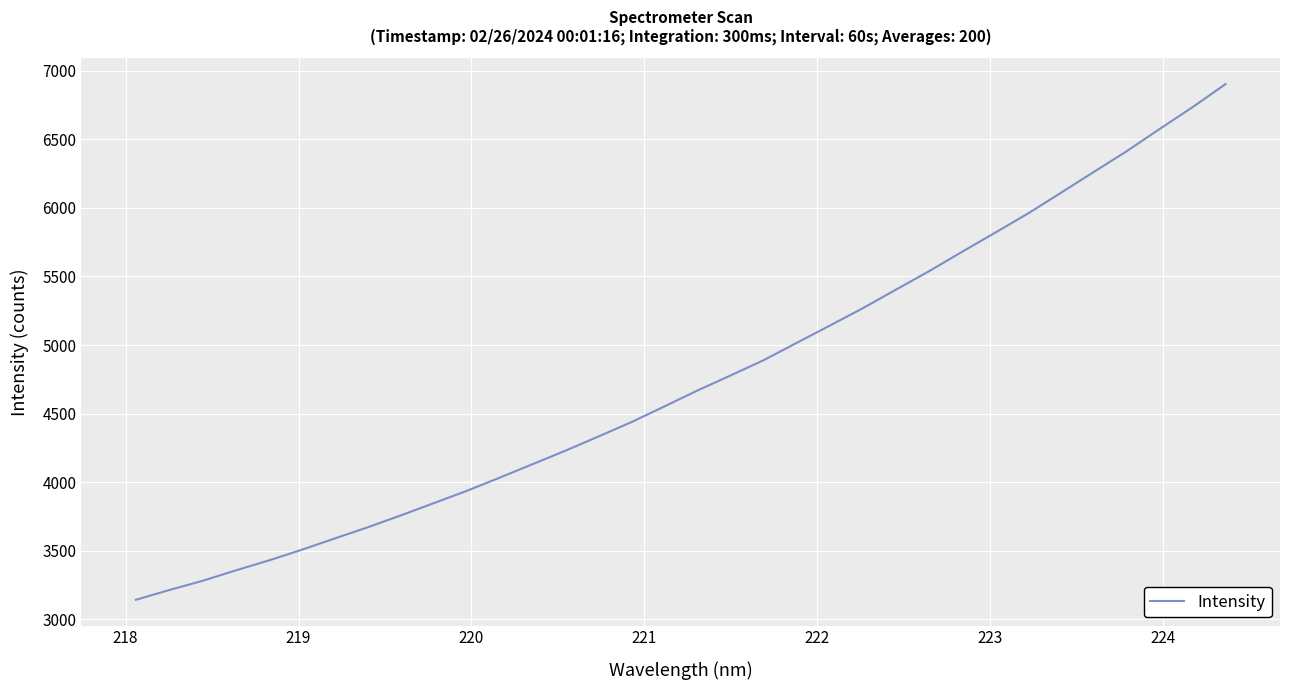

What is the minimum value shown in the chart?

3143.6